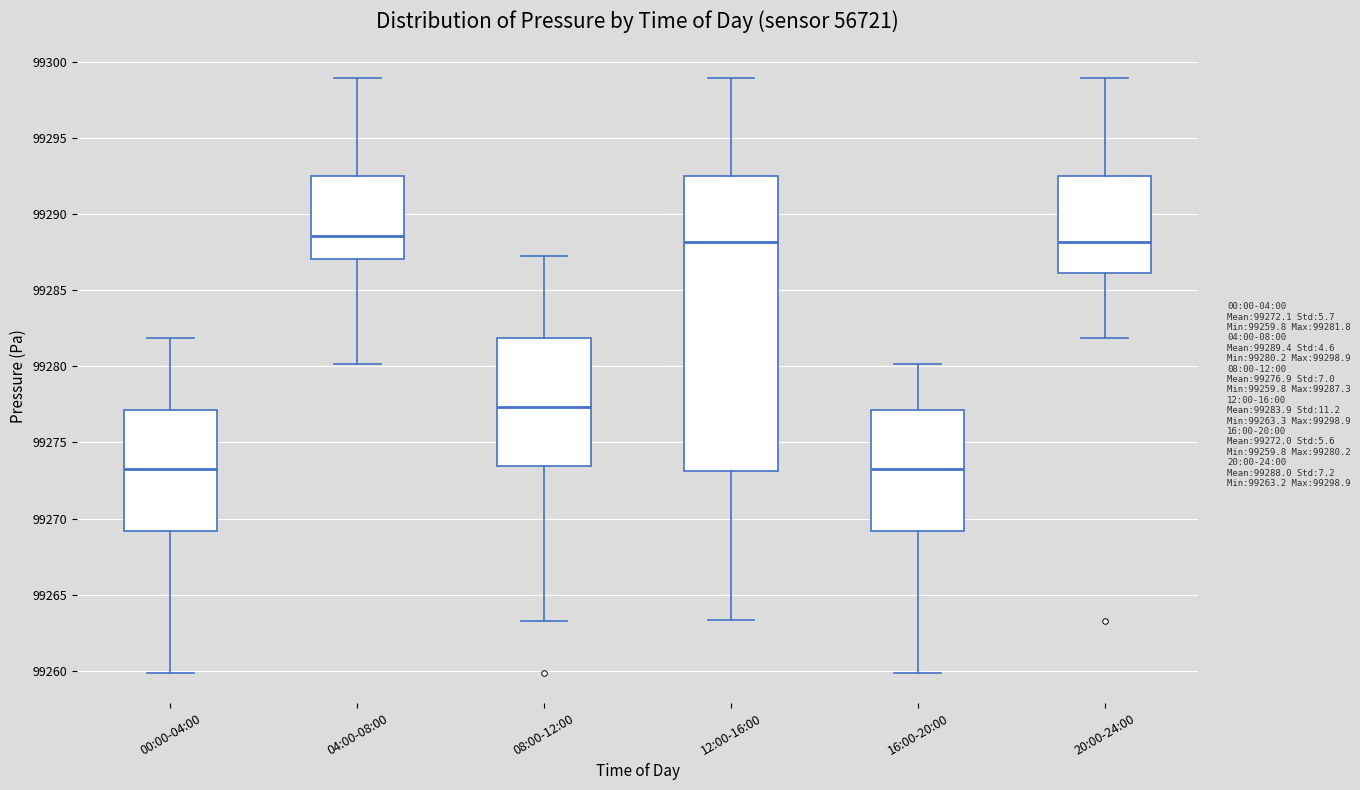

Which box is the tallest, from its lower edge to its upper edge?

12:00-16:00